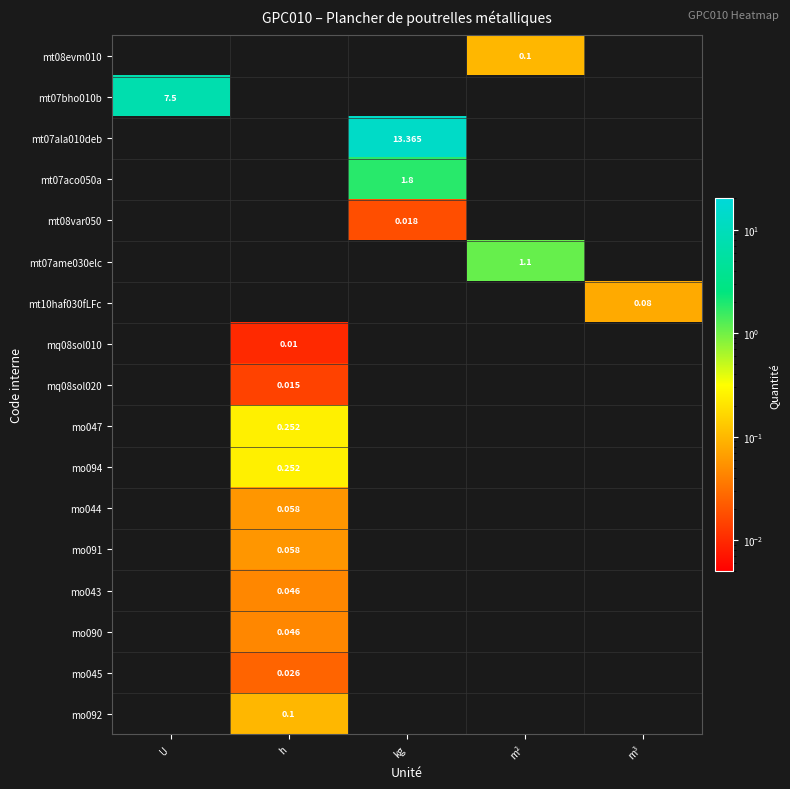

Is it true that mo045 equals 0.0 at U?

True